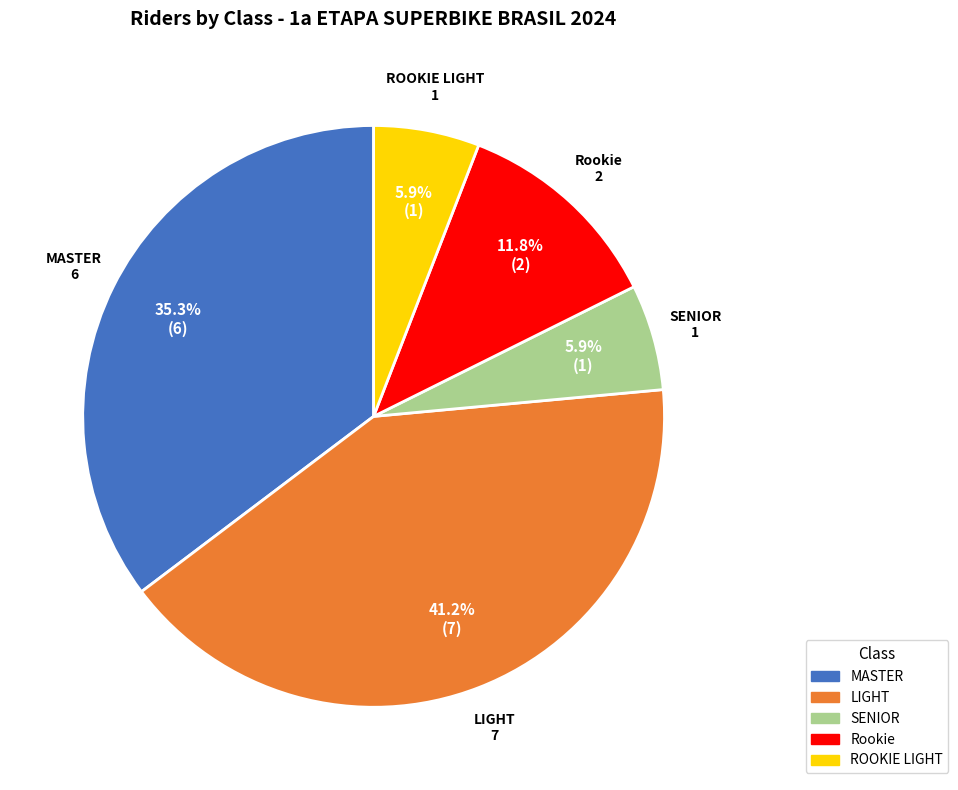

Count the number of slices in the pie.

5